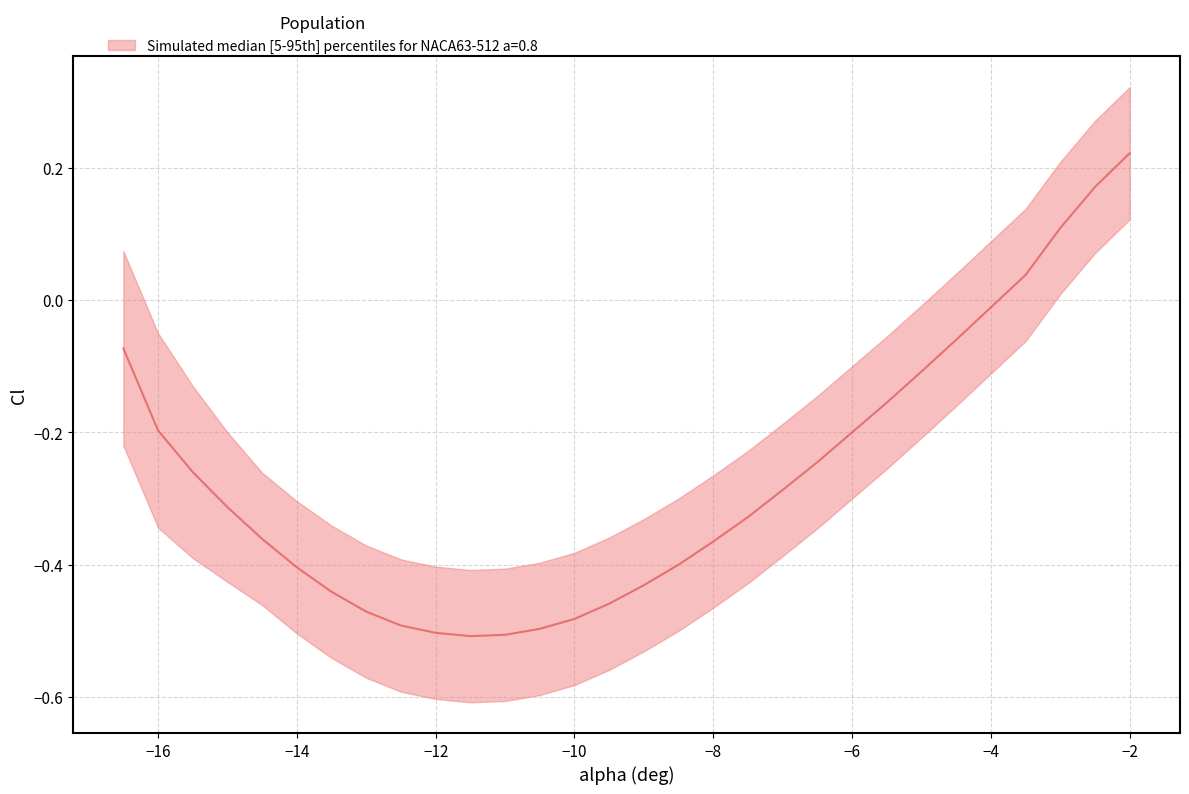

What is the spread (max minus min) of values at 21?

0.2